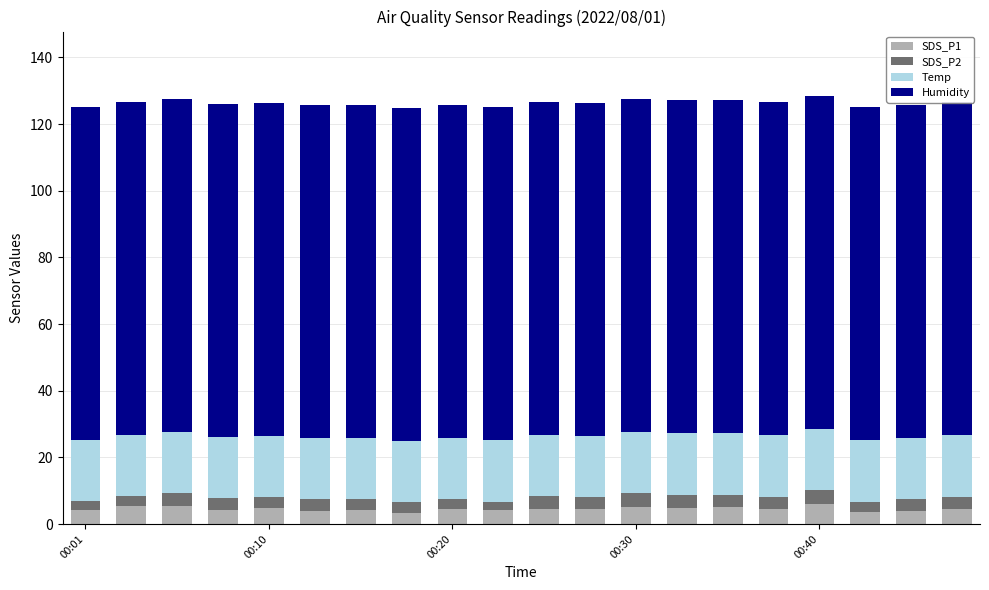

List the labels in order of SDS_P2 value, largest first.

16, 10, 12, 13, 14, 00:20, 19, 11, 15, 00:30, 5, 6, 18, 00:40, 00:10, 8, 7, 17, 00:01, 9